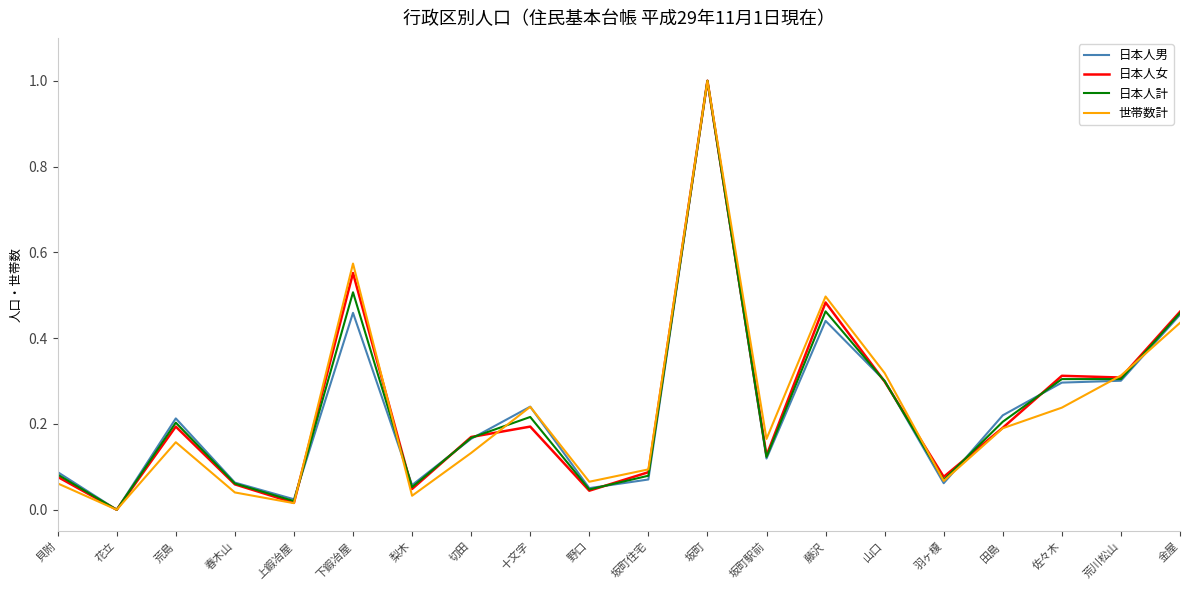

At which category does 世帯数計 reach its first local valley?

花立